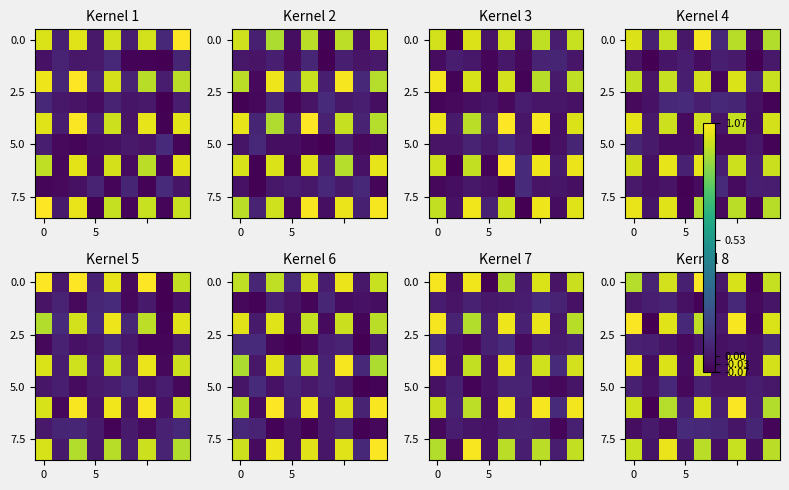

Which label corresponds to the largest value in the chart?

4